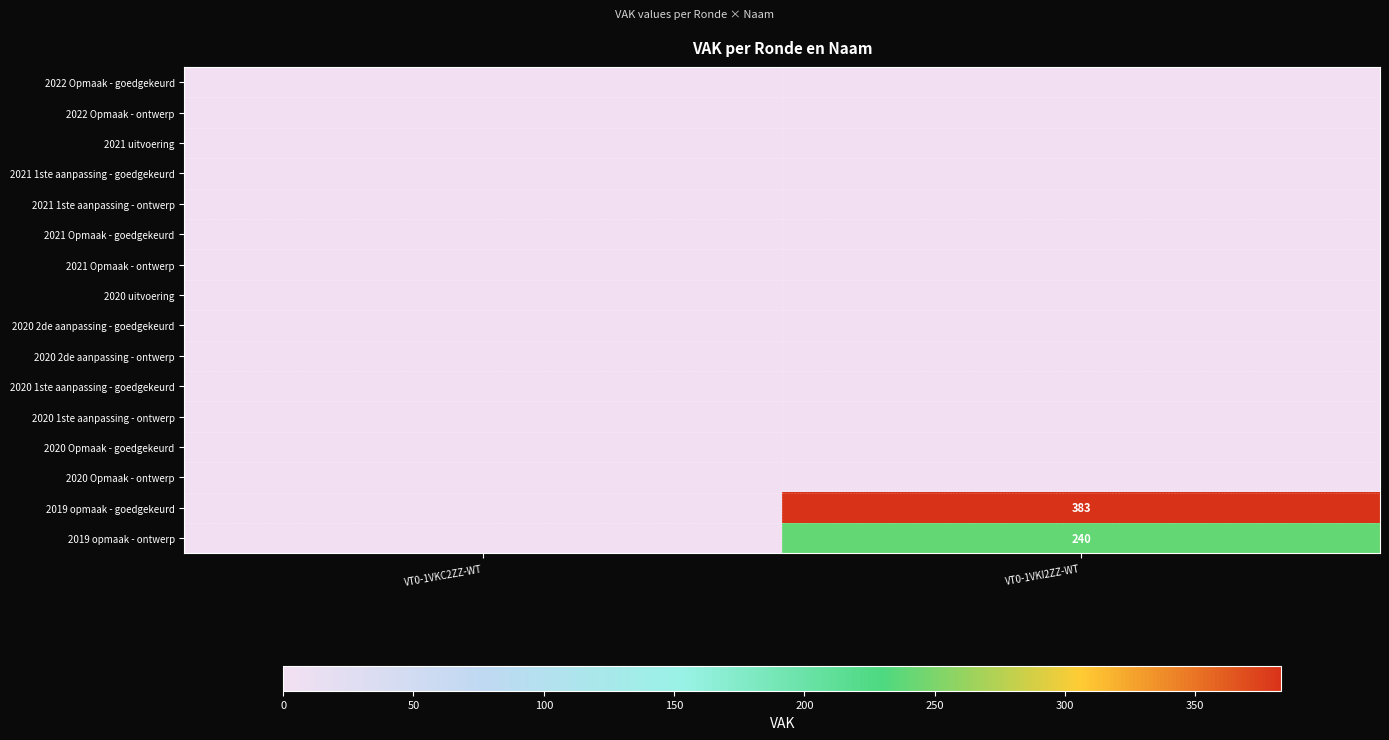

Which has a higher value, VT0-1VKI2ZZ-WT or VT0-1VKC2ZZ-WT?

VT0-1VKI2ZZ-WT